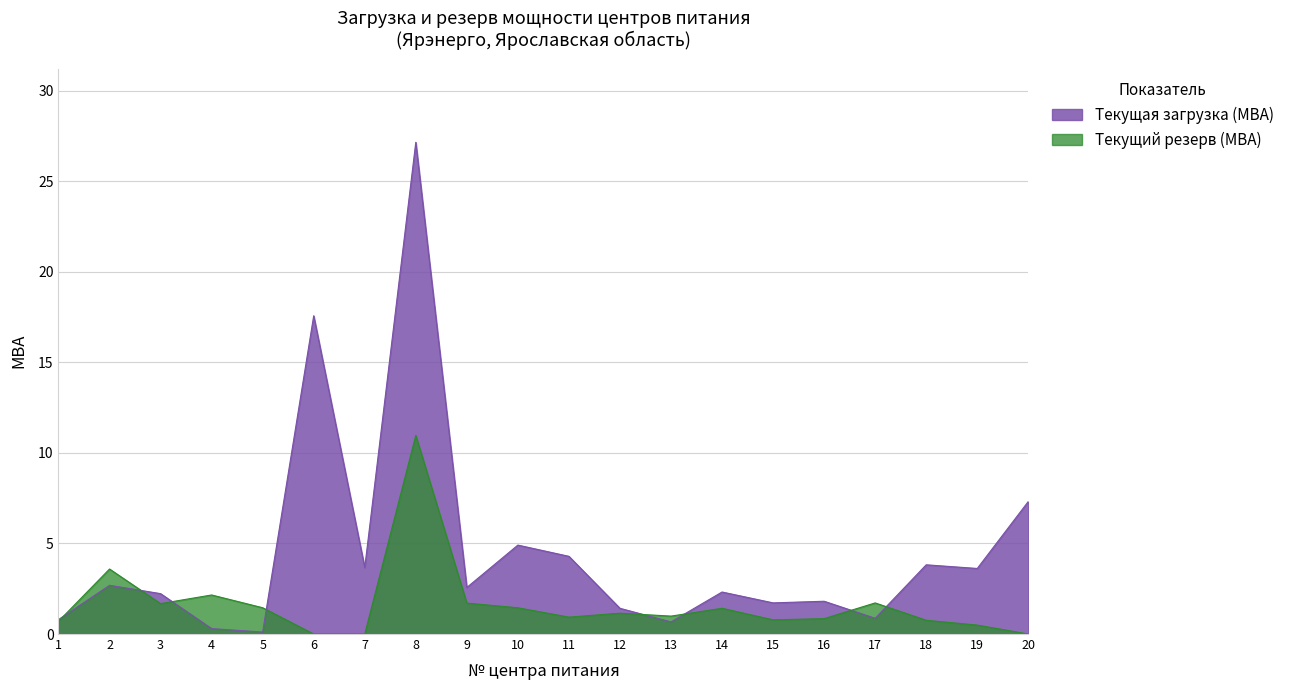

What is the total value across all series at 5?

1.6